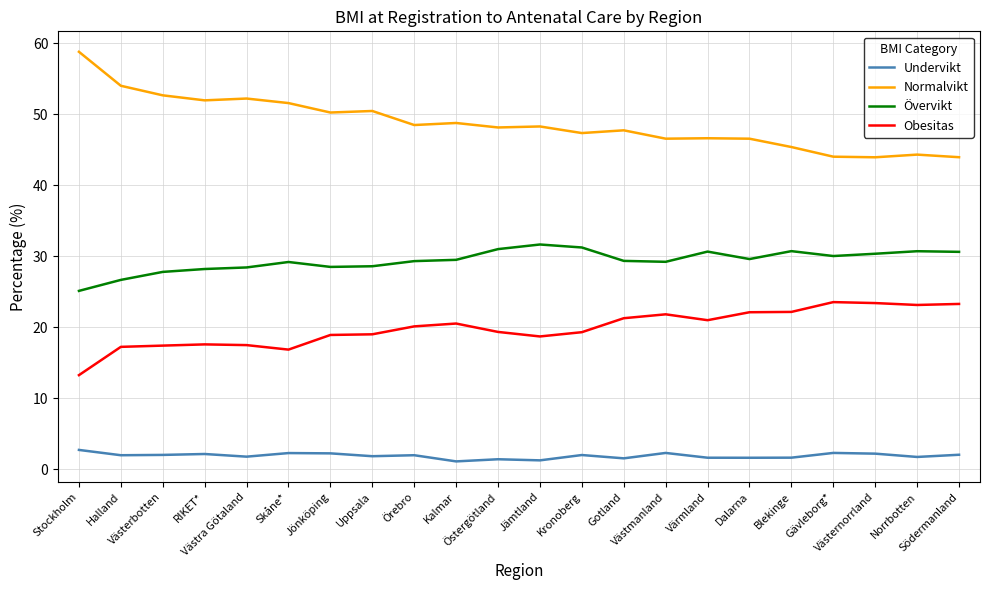

What is the highest value of the Övervikt series?

31.7